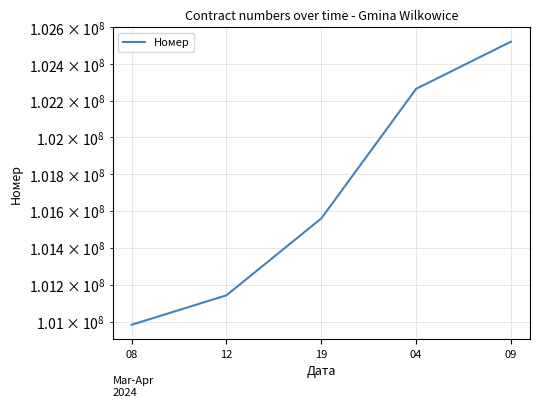

Is it true that the value at 09 is 178840610?

False